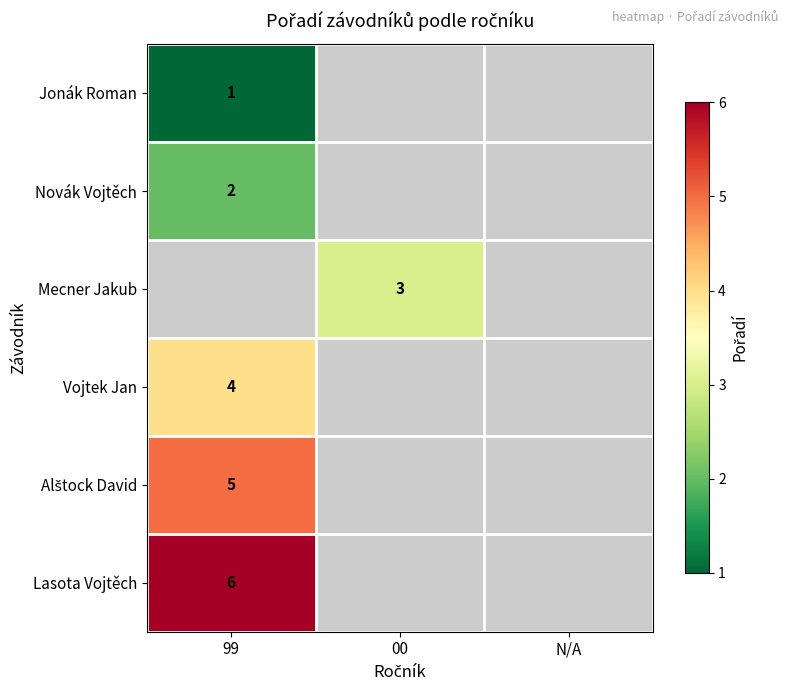

True or false: Lasota Vojtěch has a value of 9 at 99.

False